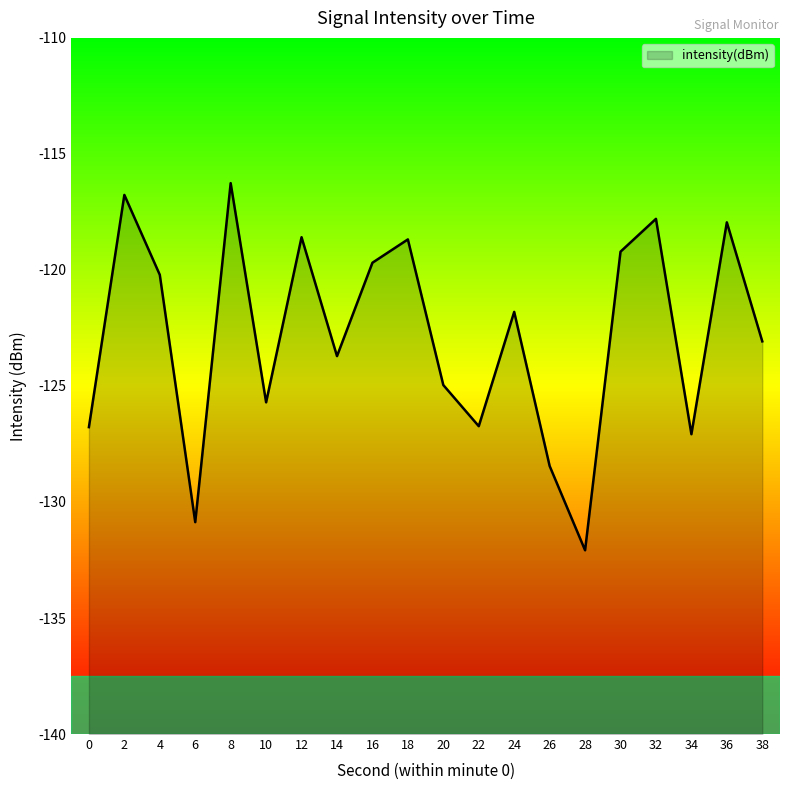

What is the difference between the second highest and second lowest values?

14.1